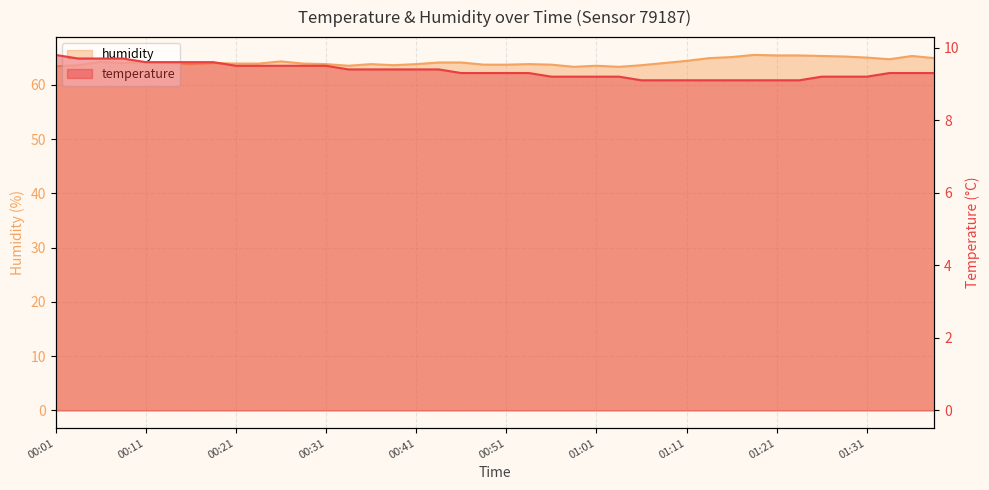

What is the difference between the humidity values at 01:08 and 01:16?

1.1